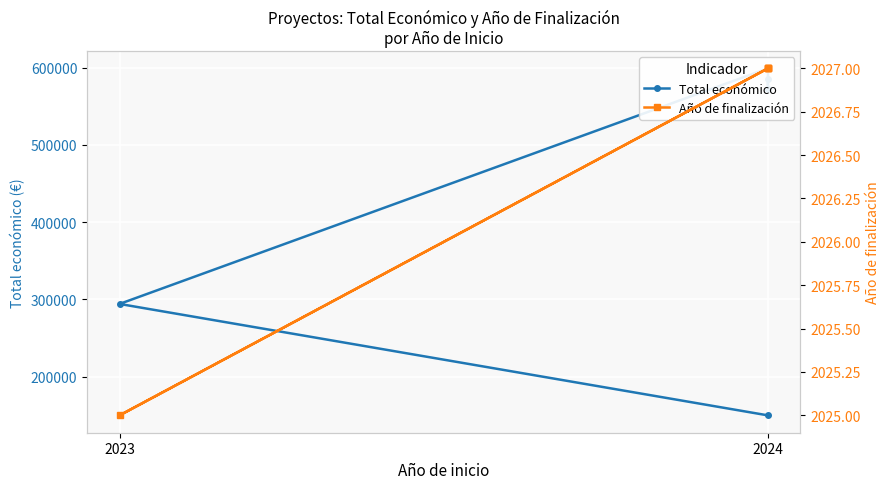

Which series has the widest spread of values?

Total económico